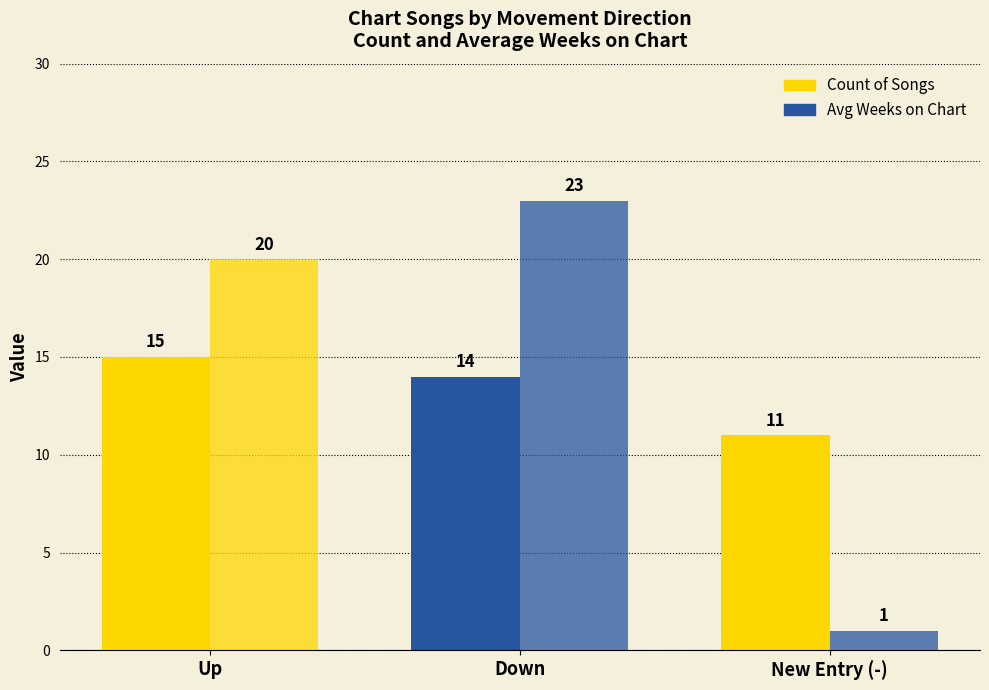

Count the number of data series in this chart.

2